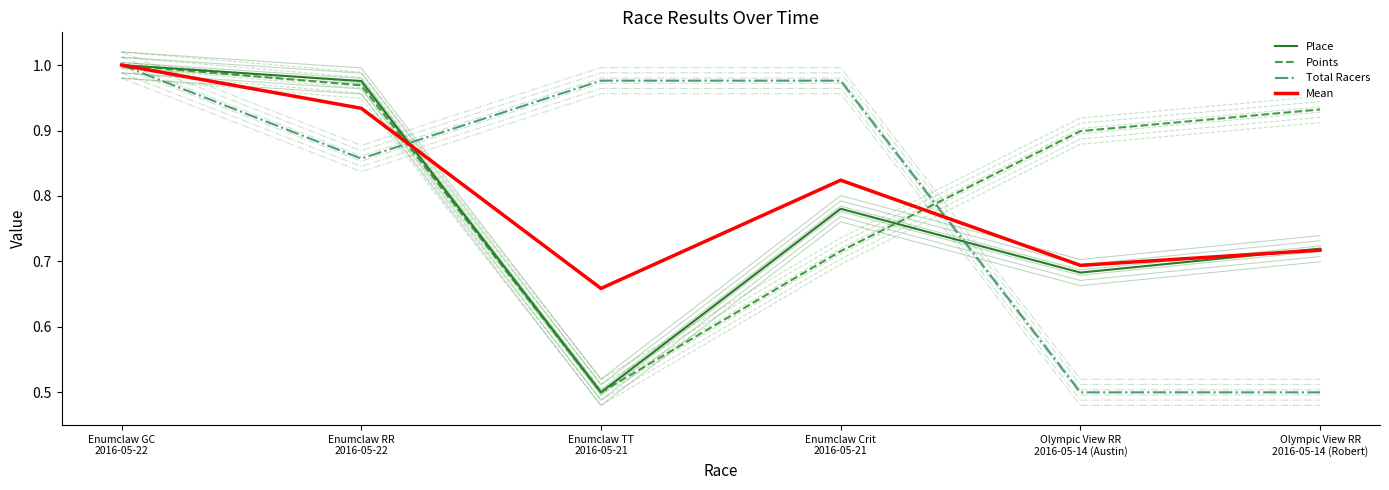

Count the number of data series in this chart.

4